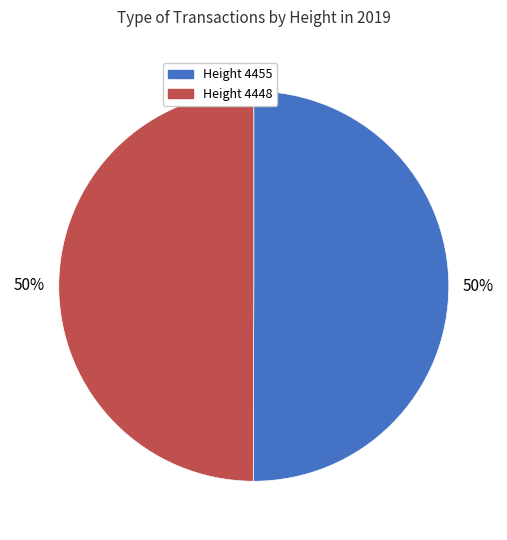

Approximately how many times larger is the value at Height 4455 compared to Height 4448?

1.0